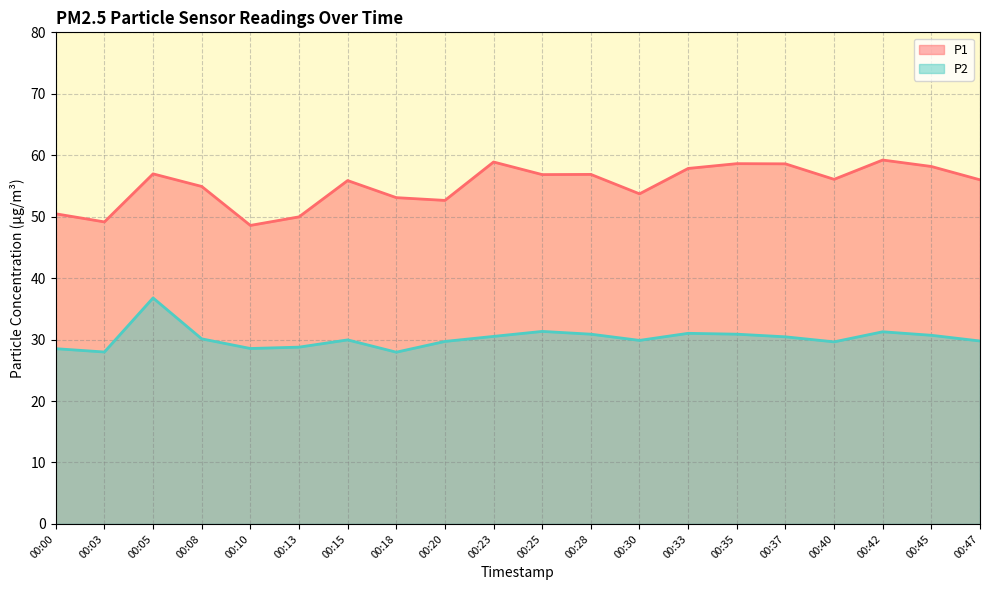

Rank the series by their maximum value, from highest to lowest.

P1, P2